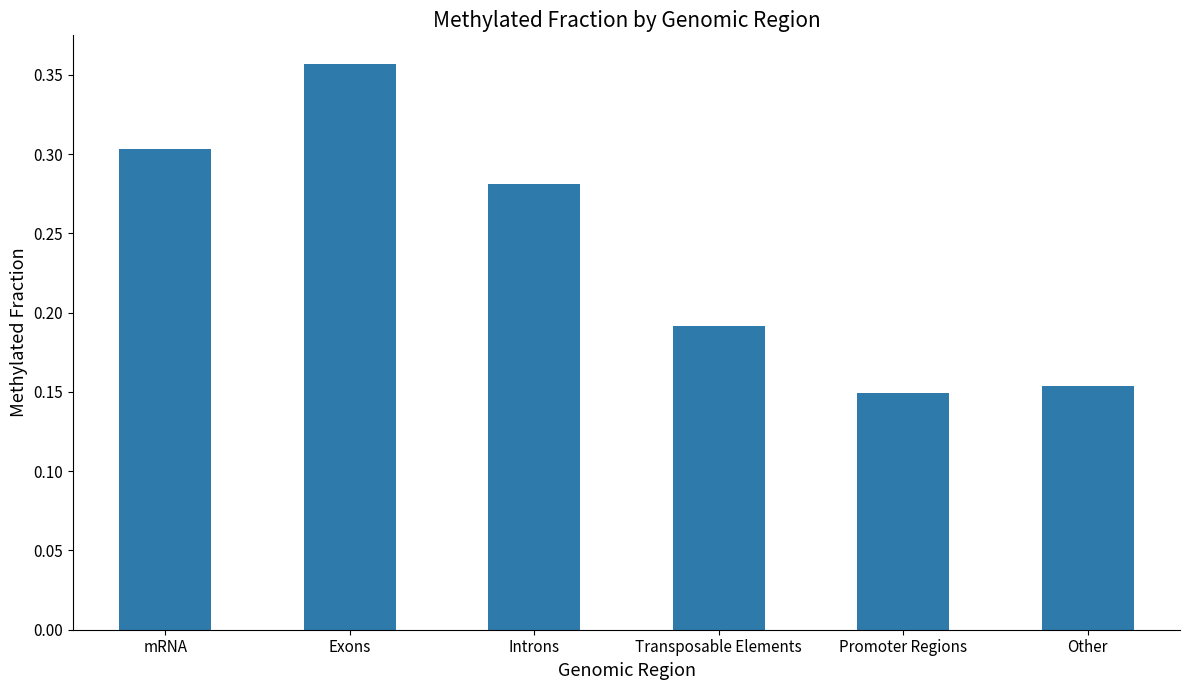

Rank the categories by value from highest to lowest.

Exons, mRNA, Introns, Transposable Elements, Other, Promoter Regions